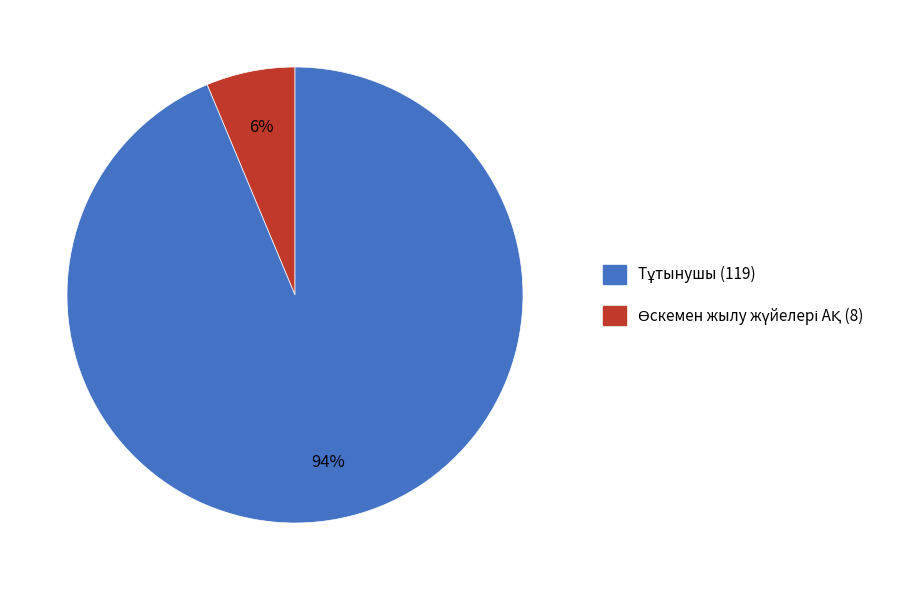

To the nearest percent, what is the average slice percentage?

50%